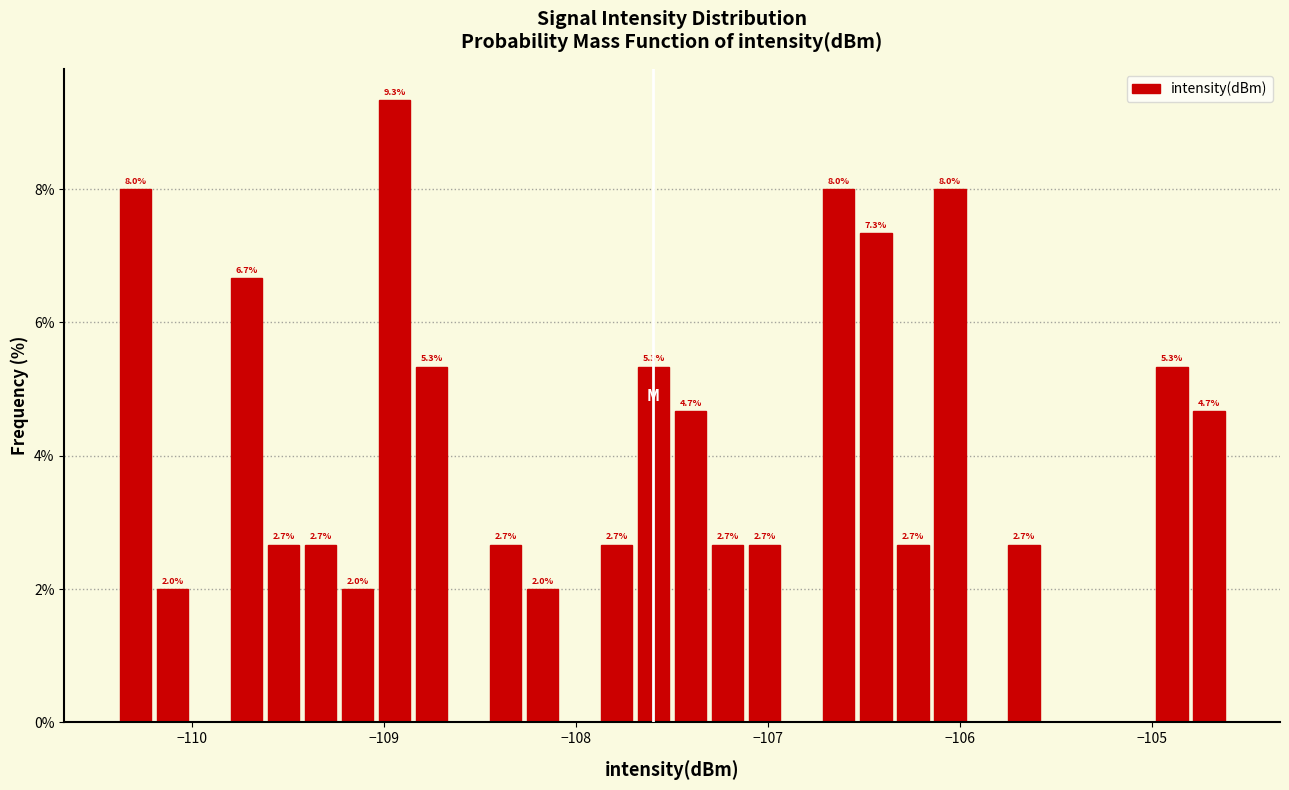

Read against the x-axis, roughly where is the centre of the tallest bar?

-108.9